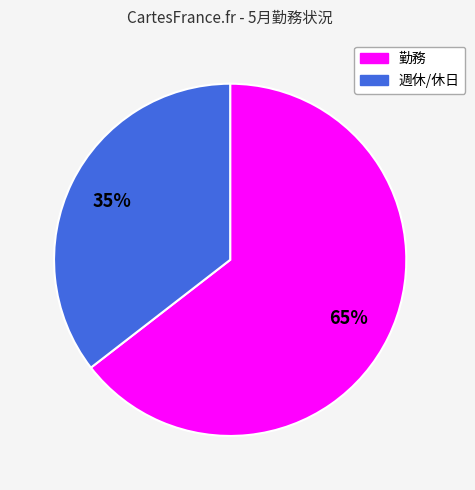

The 週休/休日 slice represents 46% of the pie. True or false?

False